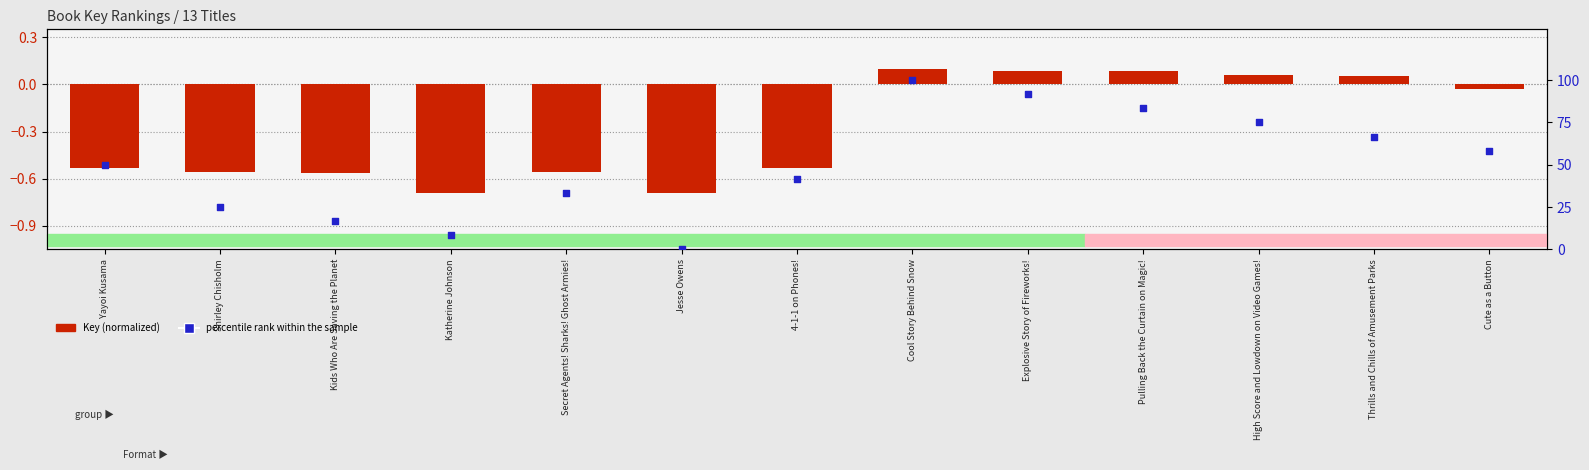

Which series has the widest spread of Y values?

percentile rank within the sample